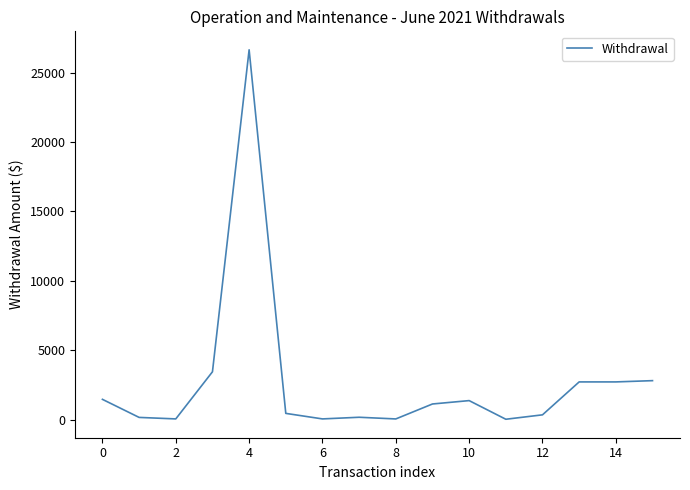

What is the maximum value shown in the chart?

26635.5